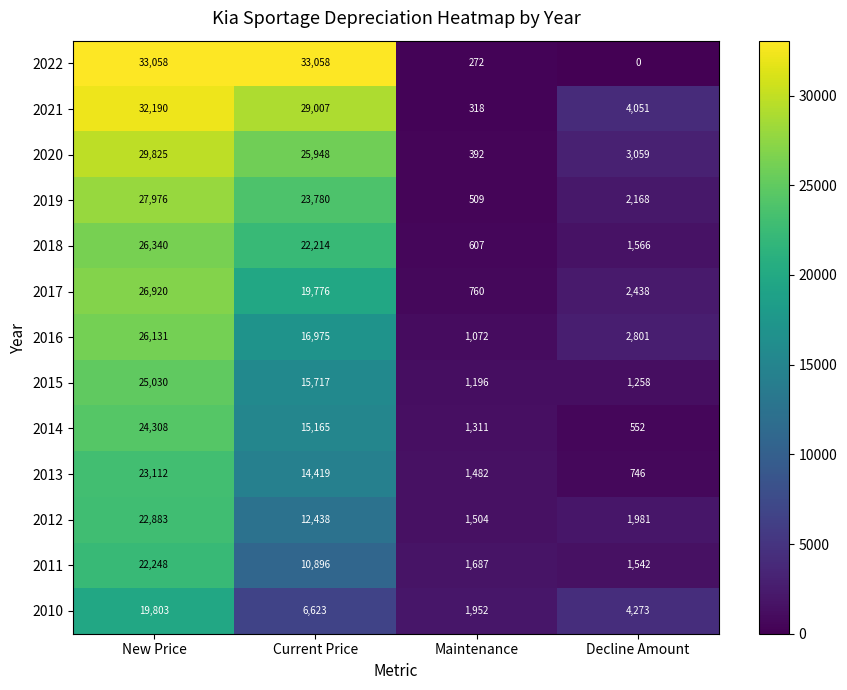

How many data points does each series have?

4